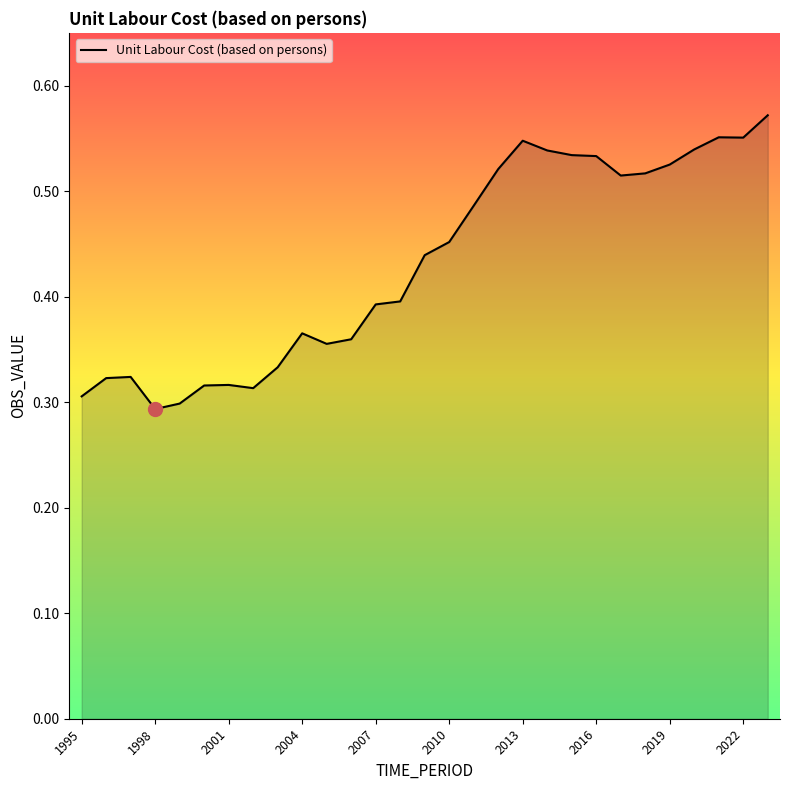

Between 2004 and 2022, which is larger?

2022